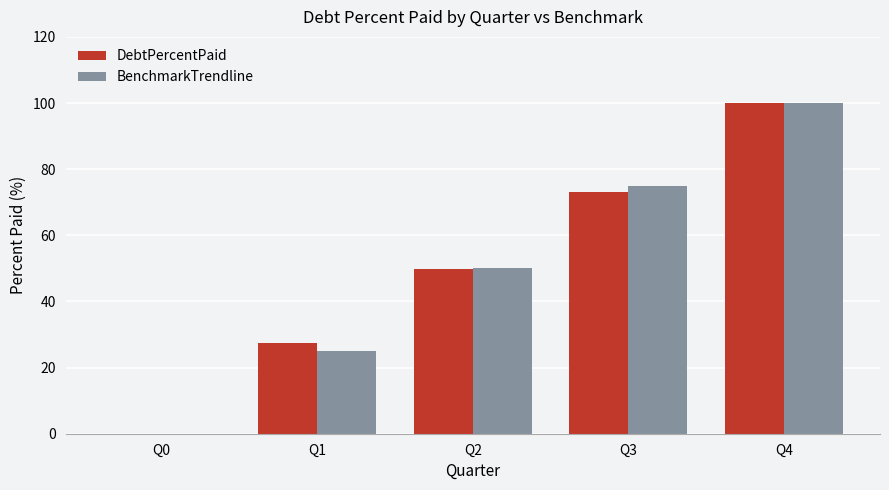

What are all the series names shown in the legend?

DebtPercentPaid, BenchmarkTrendline